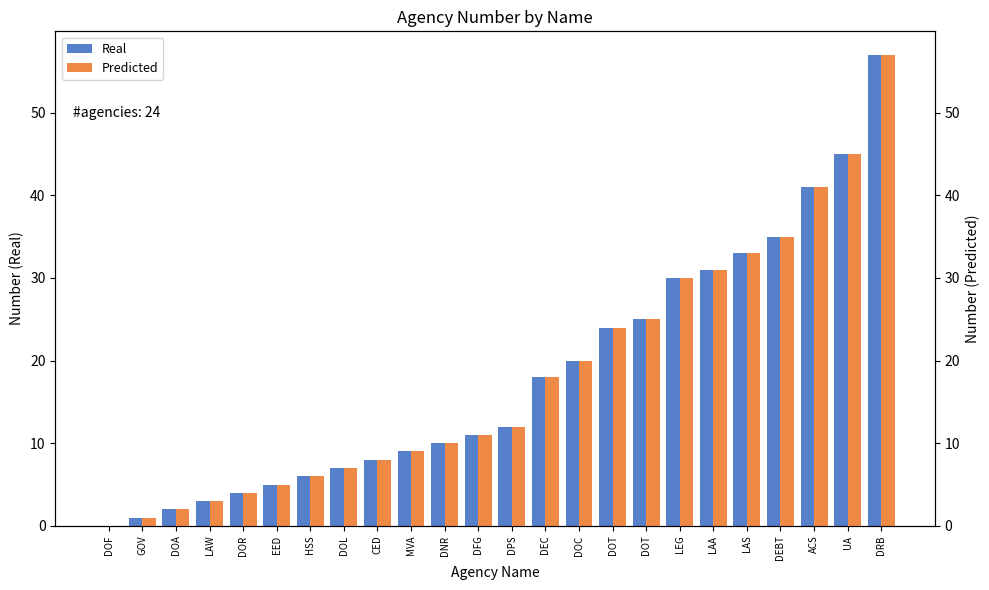

At which category does the chart reach its minimum across all series?

DOF